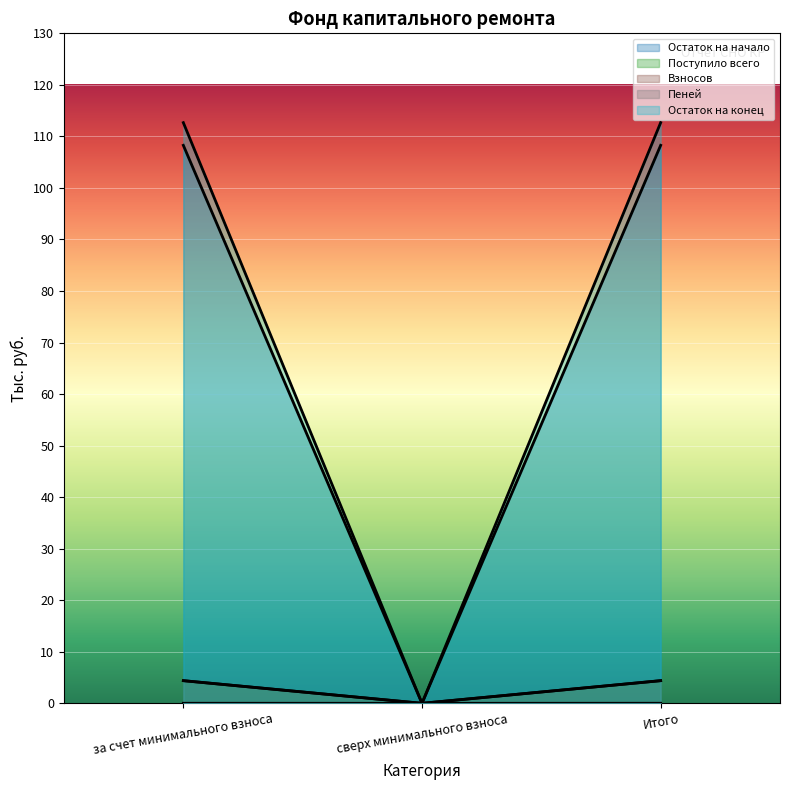

How many values in the Взносов series exceed 0?

2